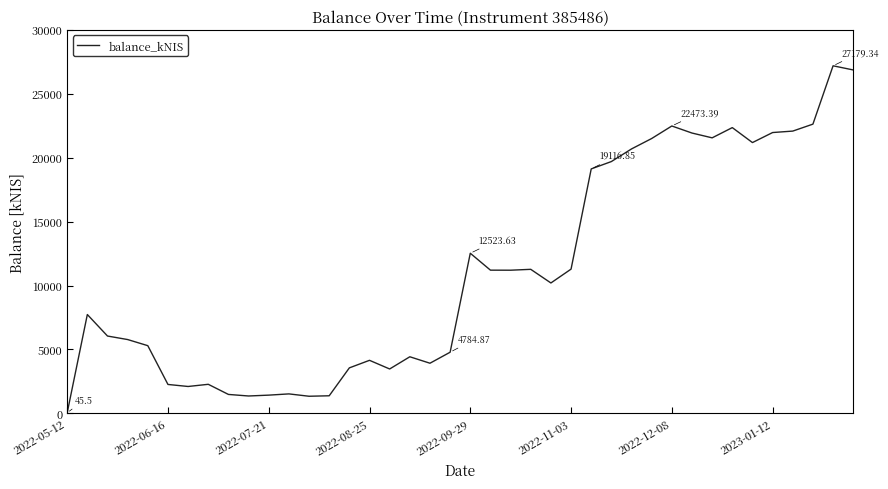

Which category has the lowest value across all series?

2022-05-12